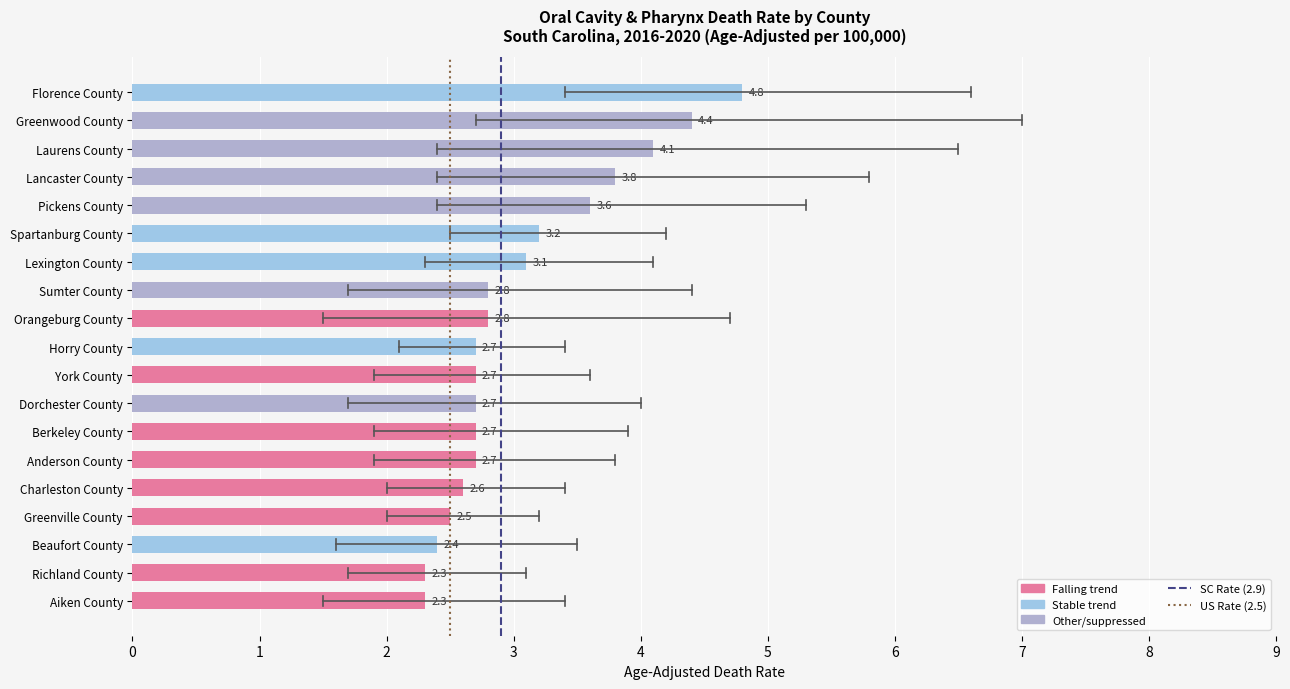

True or false: the data shows 2.8 at Sumter County.

True